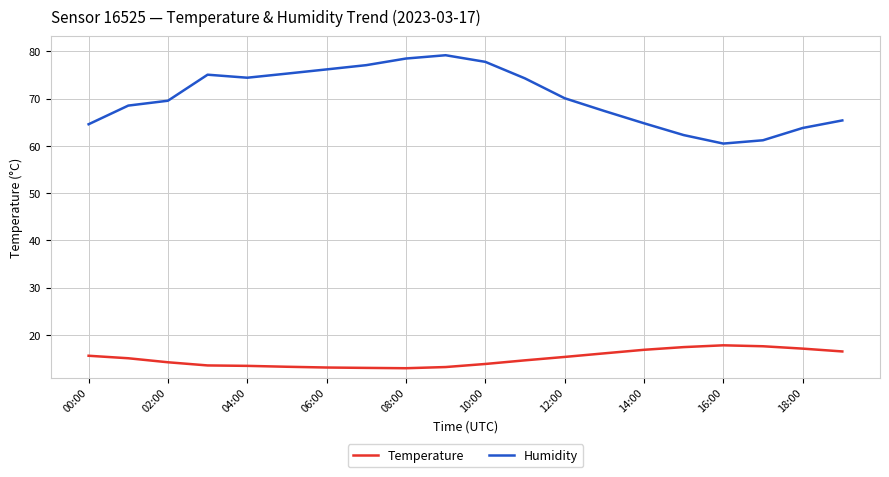

Which series has the largest total across all categories?

Humidity